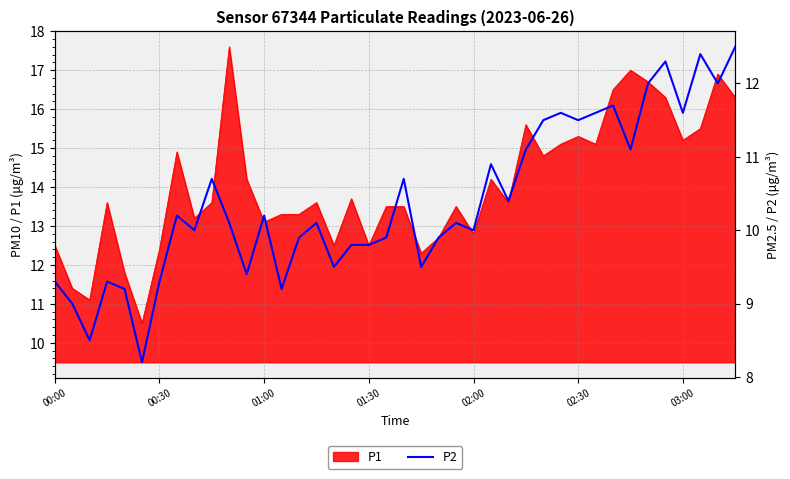

The P1 series shows 3.2 at 00:00. True or false?

False